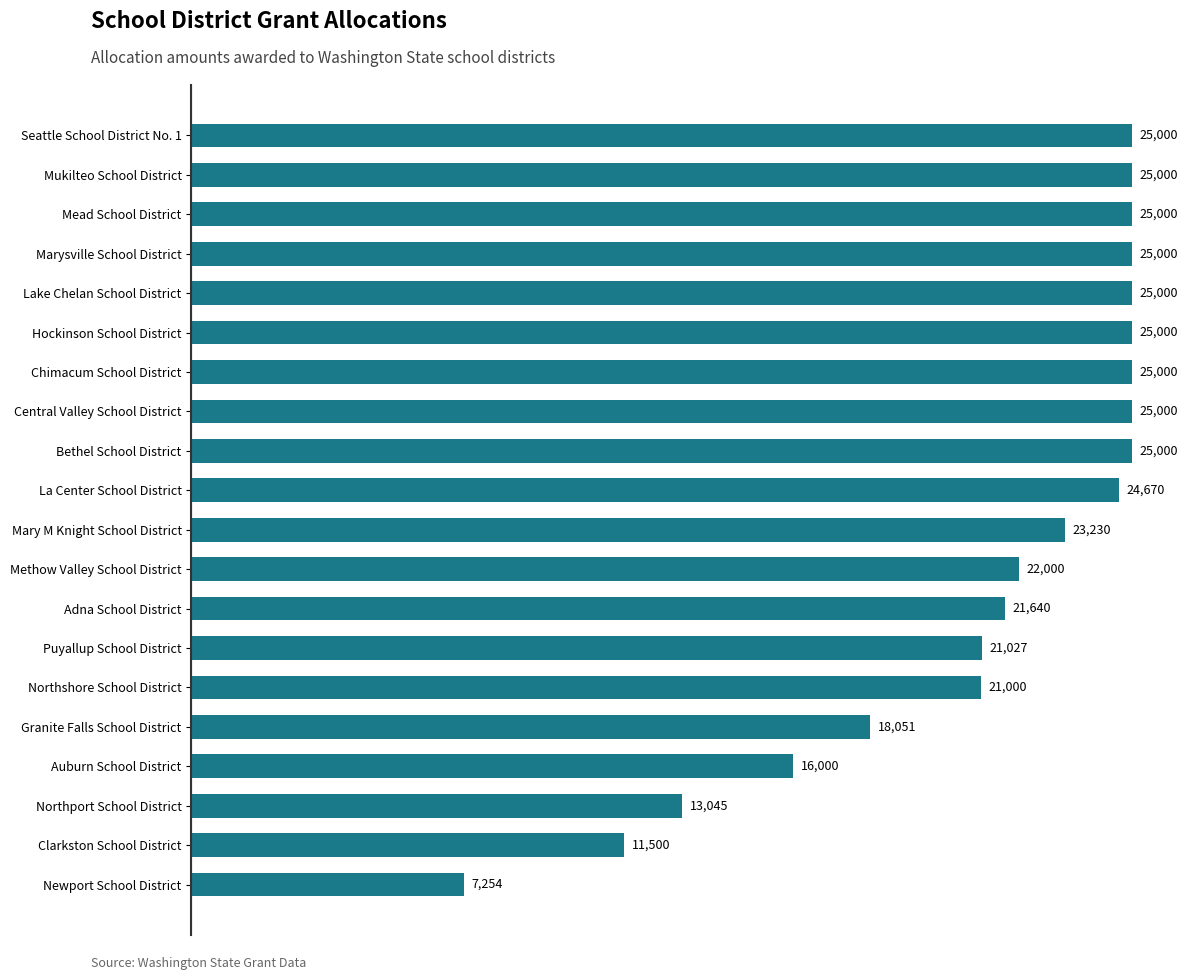

Approximately how many times larger is the value at Lake Chelan School District compared to Chimacum School District?

1.0